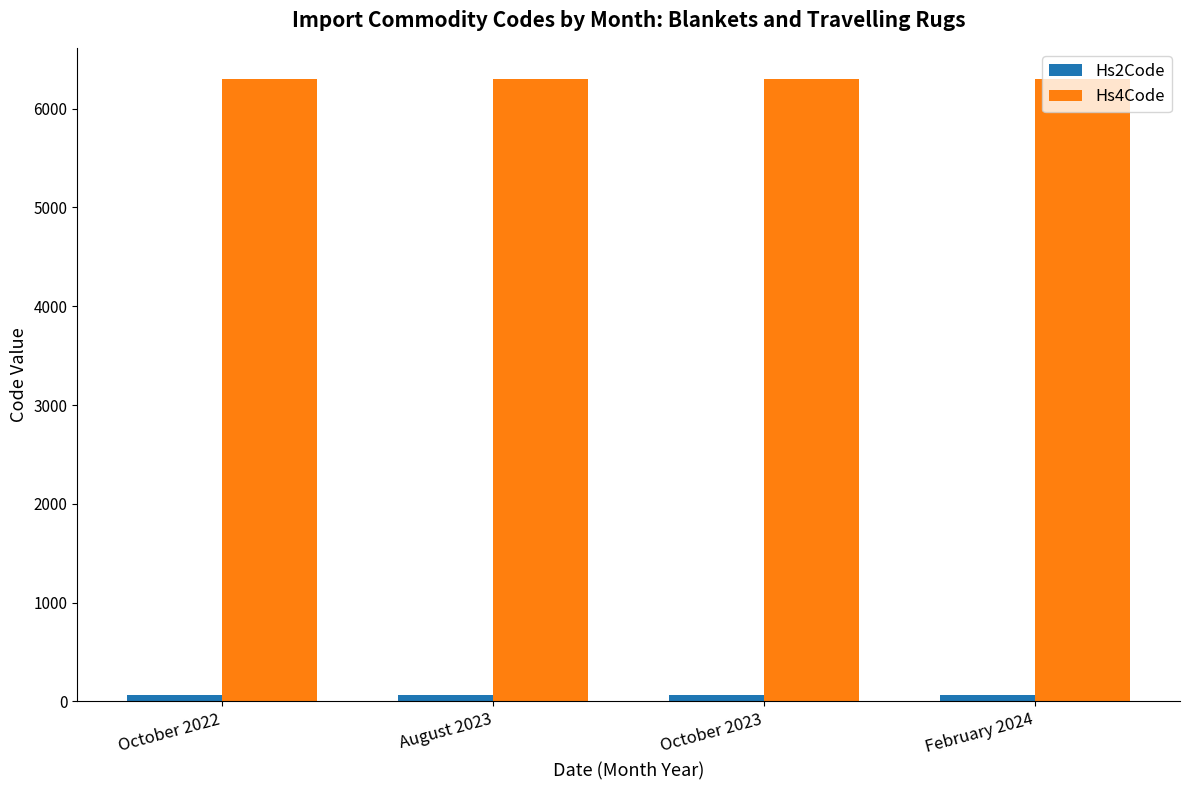

Is it true that Hs4Code equals 9120 at February 2024?

False